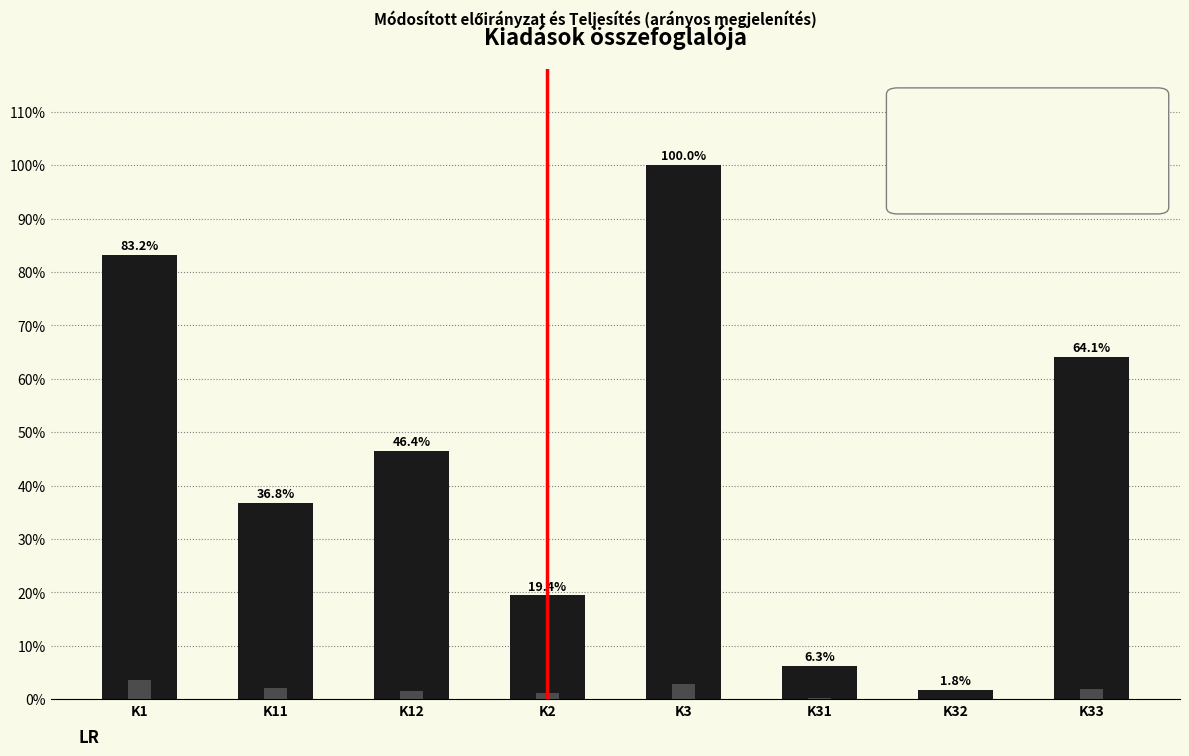

What is the sum of all Teljesítés values?

13.5